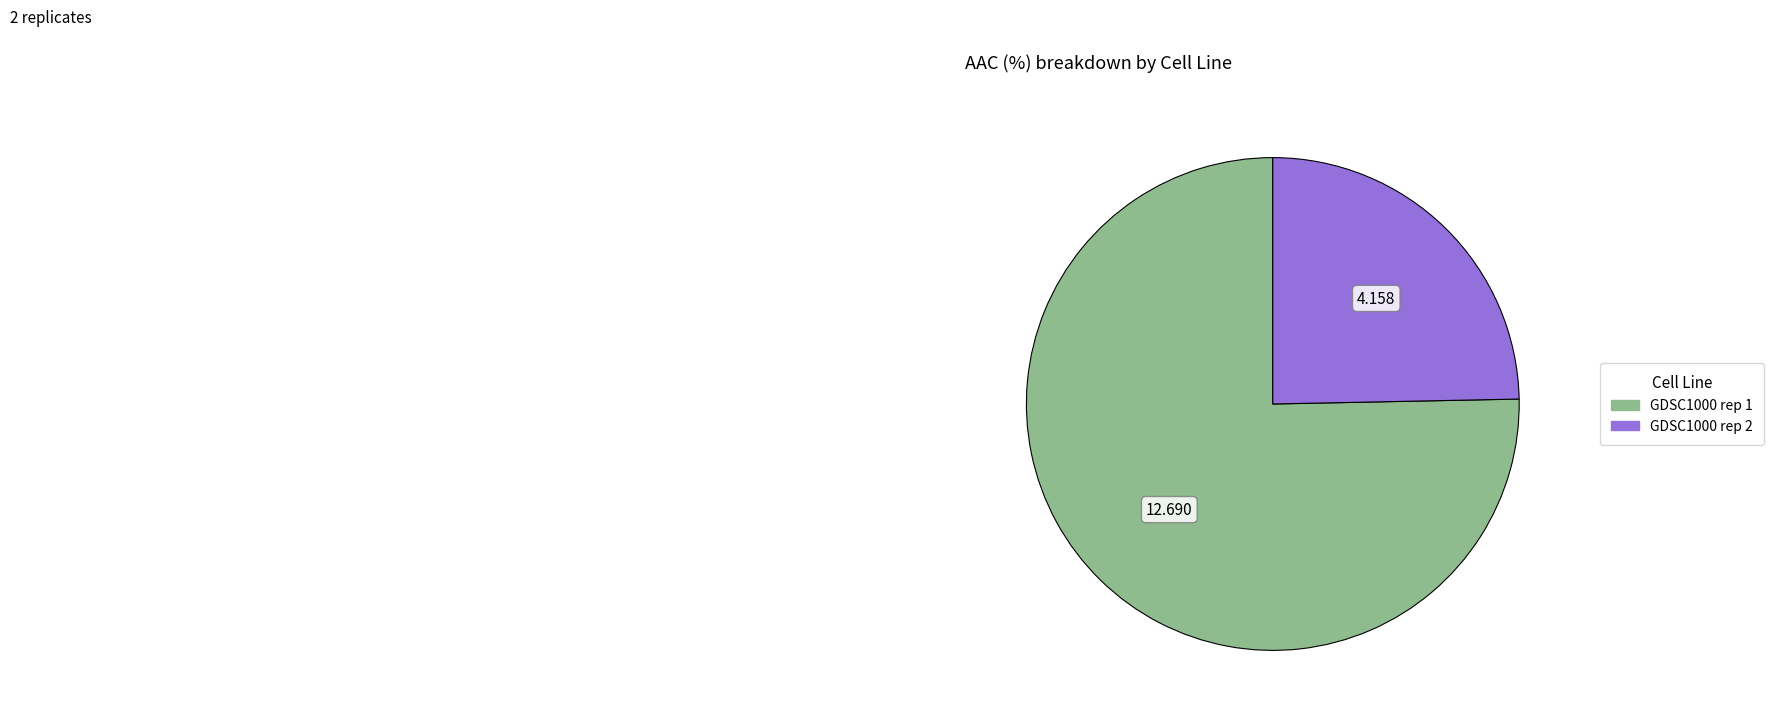

Is there any slice that represents more than half of the pie?

Yes